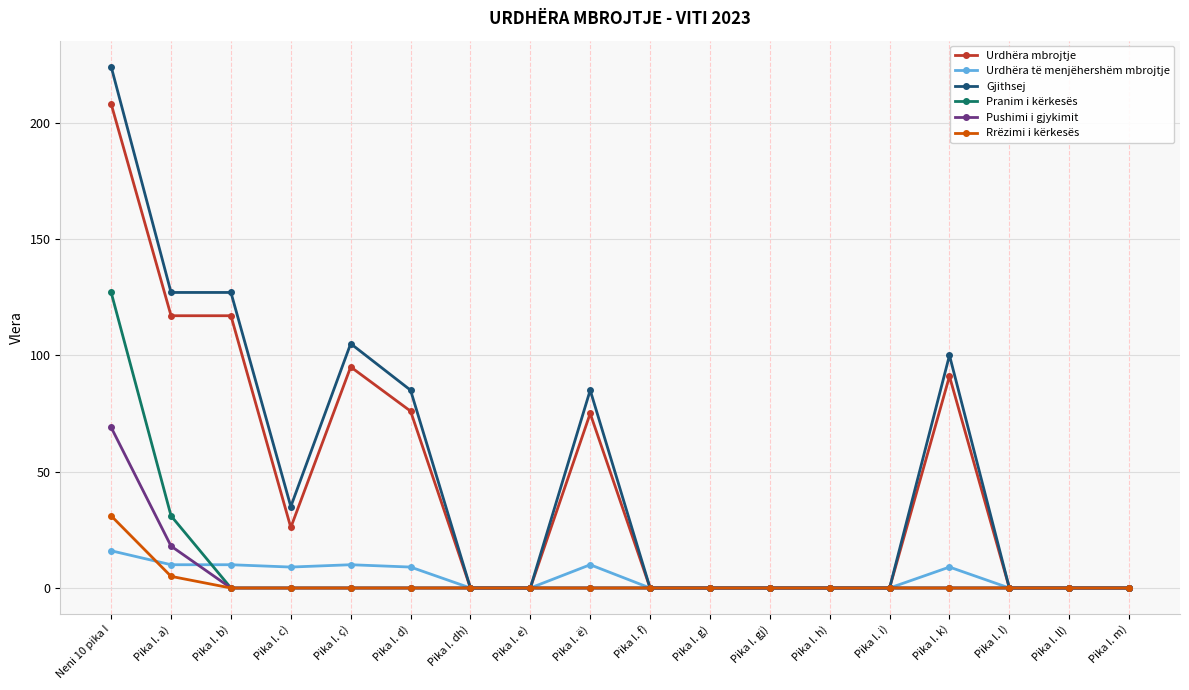

True or false: Urdhëra mbrojtje has a value of 117 at Pika I. b).

True